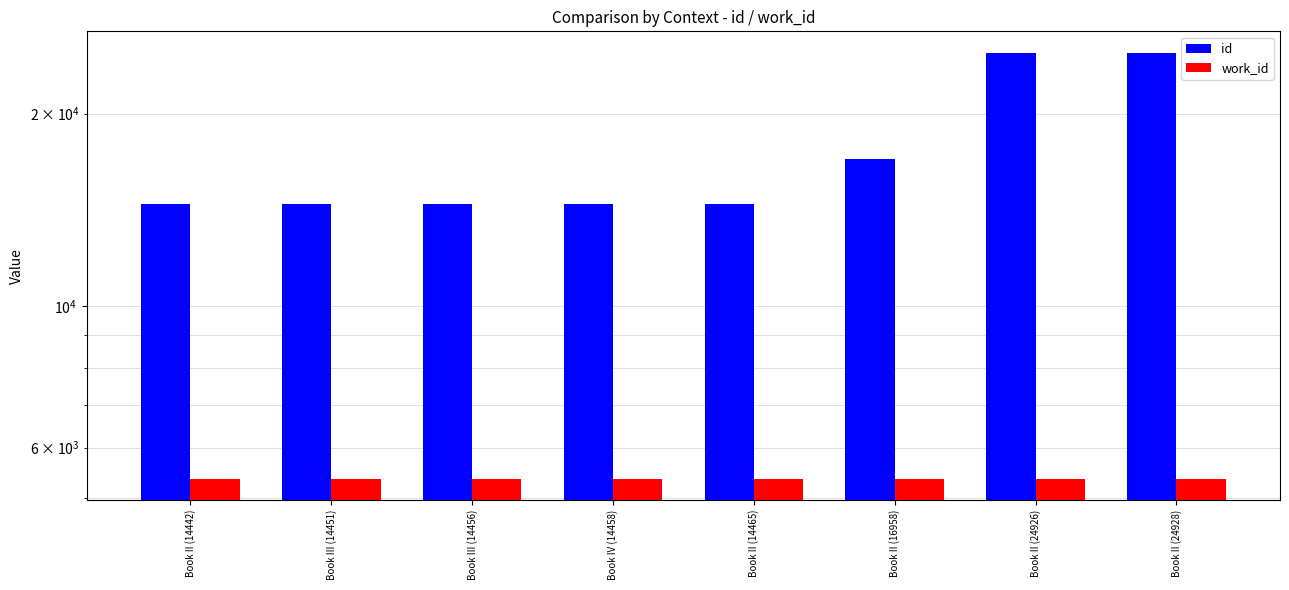

What is the spread (max minus min) of values at Book II (14442)?

9076